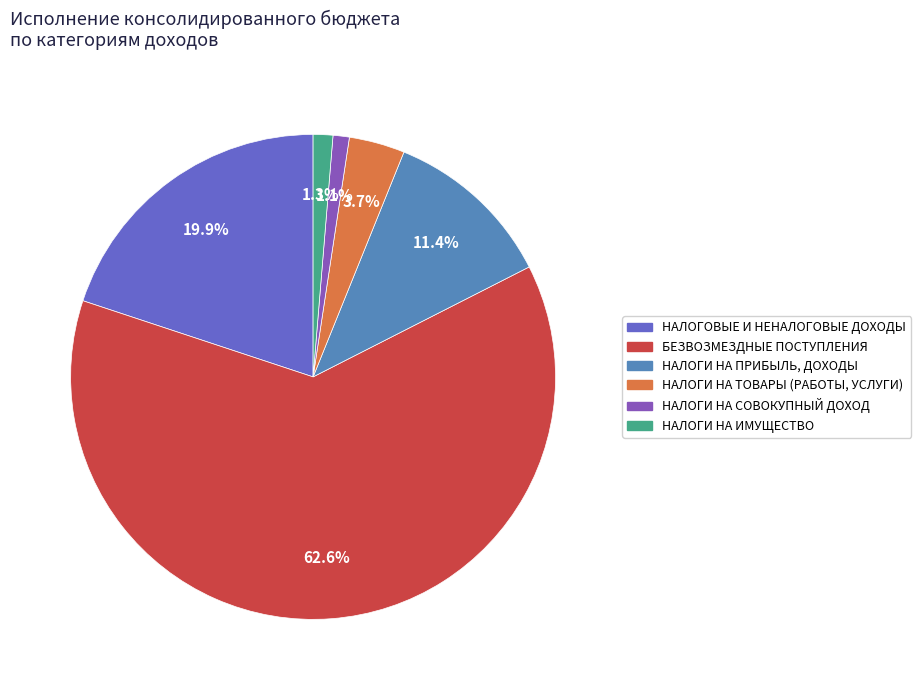

To the nearest percent, what is the difference between the НАЛОГИ НА ИМУЩЕСТВО and НАЛОГОВЫЕ И НЕНАЛОГОВЫЕ ДОХОДЫ slice percentages?

19%